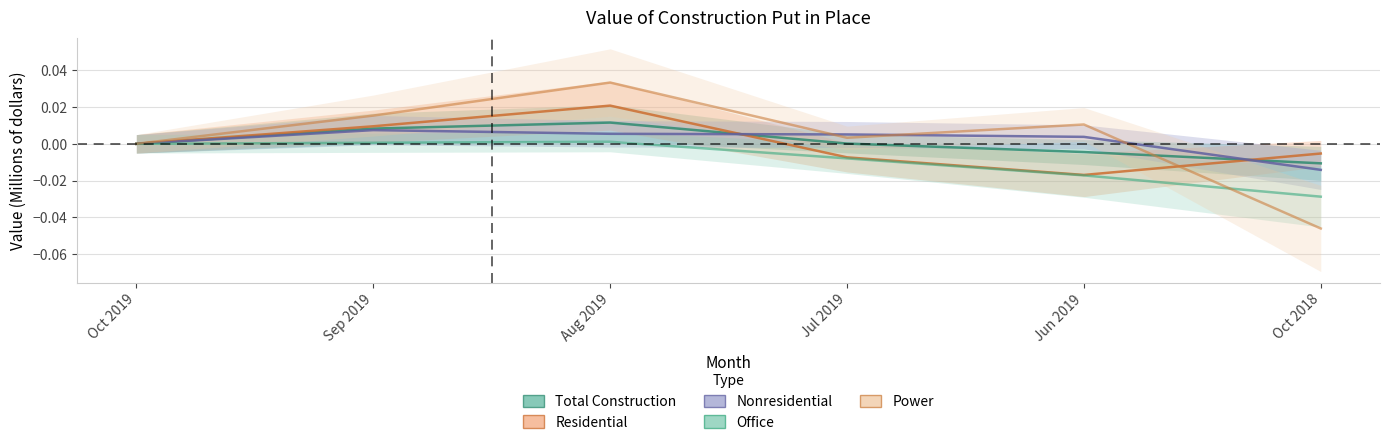

What is the label of the 3rd point from the right?

Jul 2019